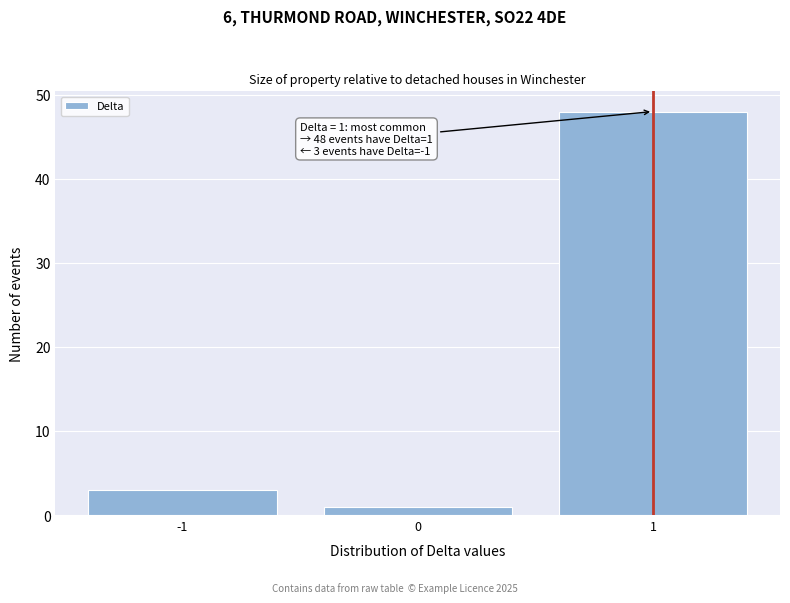

Reading left to right, extract all data points from this chart.

3	1	48